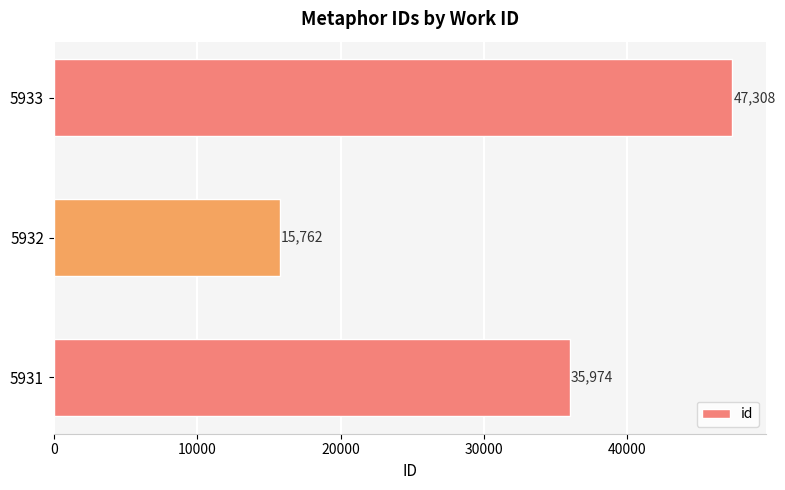

Are the bars horizontal?

Yes